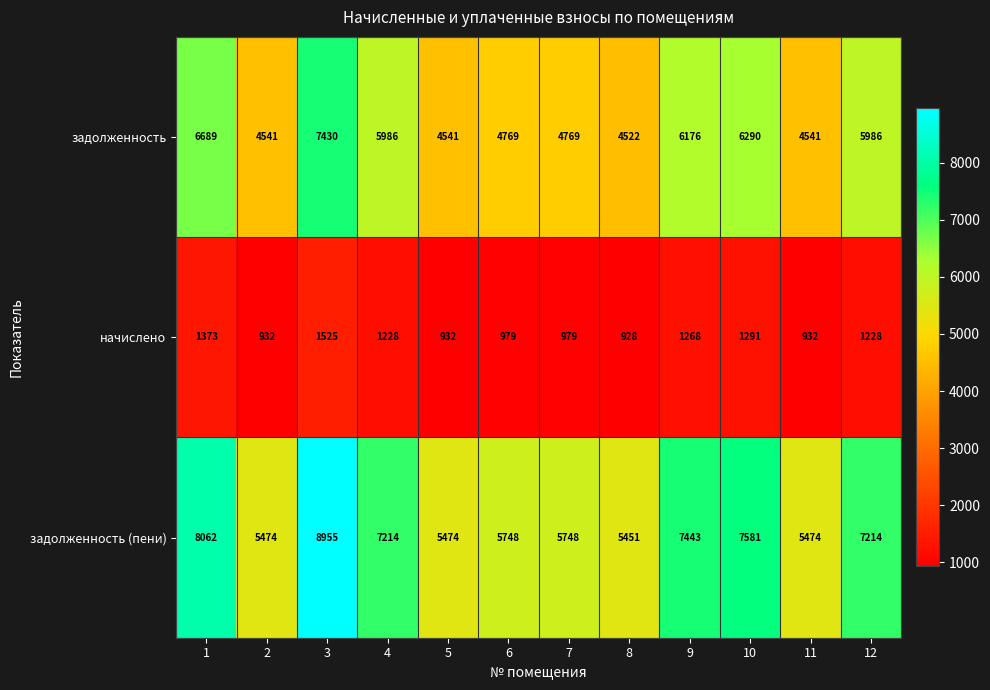

What is the difference between the maximum and minimum values in the начислено series?

597